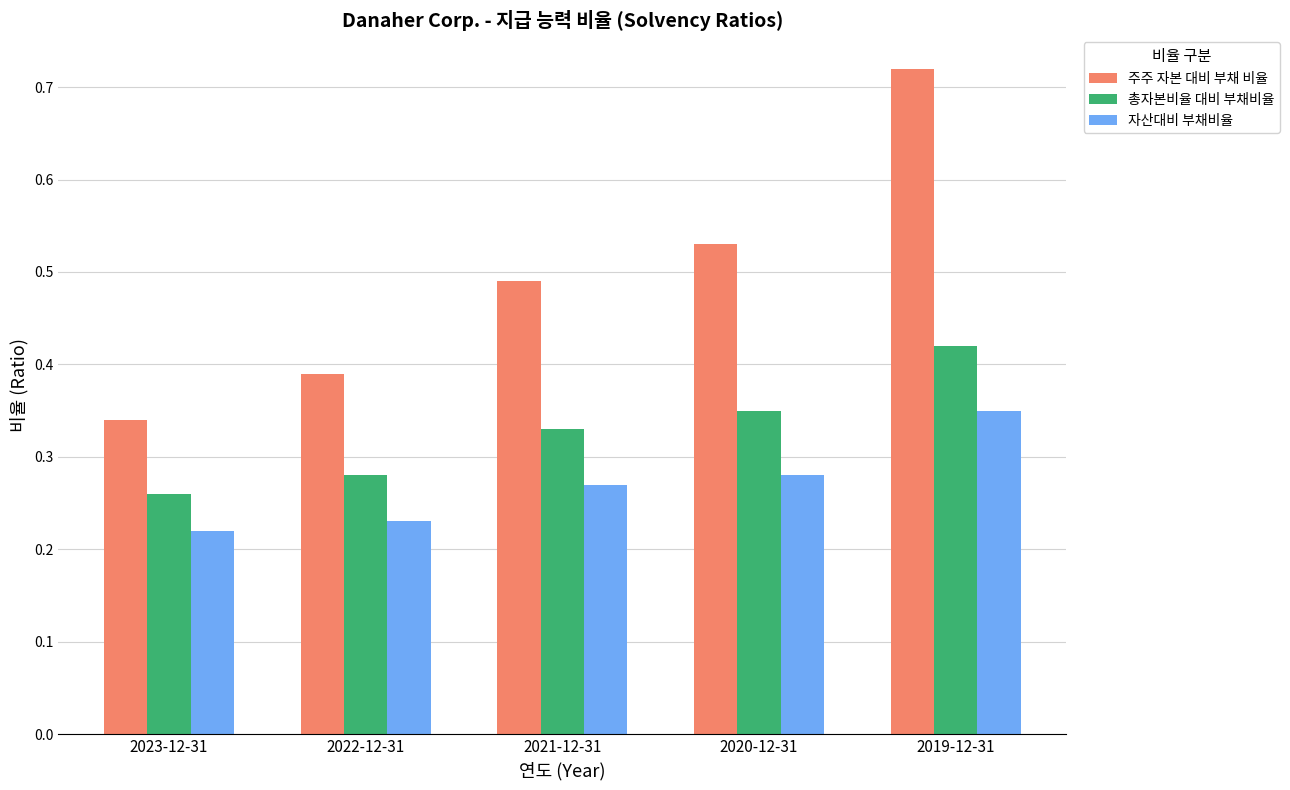

Does the chart contain any negative values?

No